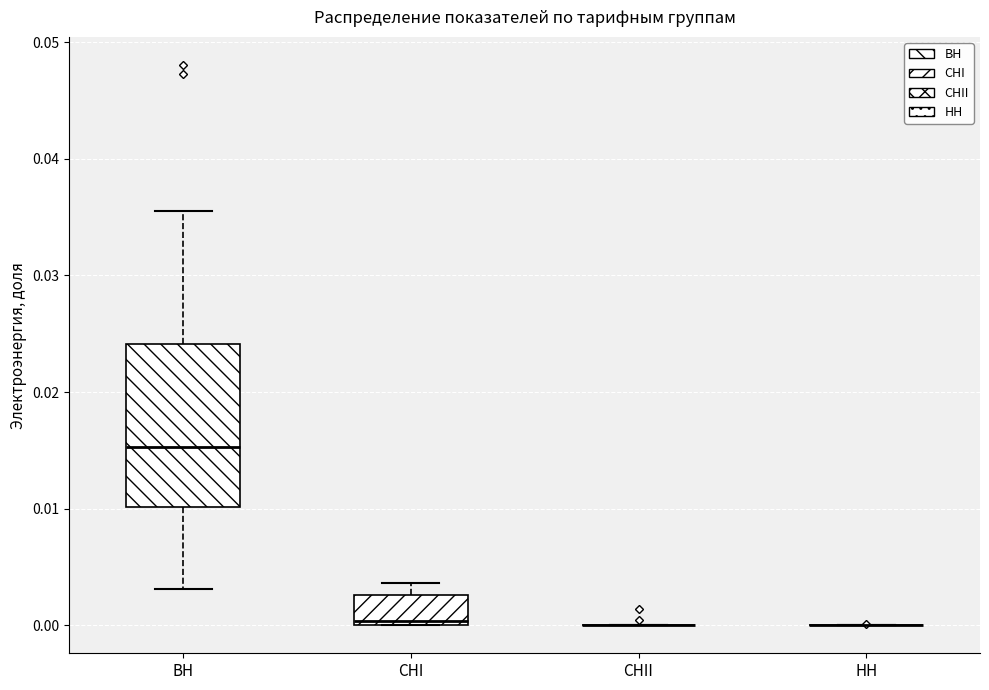

Which box is the tallest, from its lower edge to its upper edge?

ВН